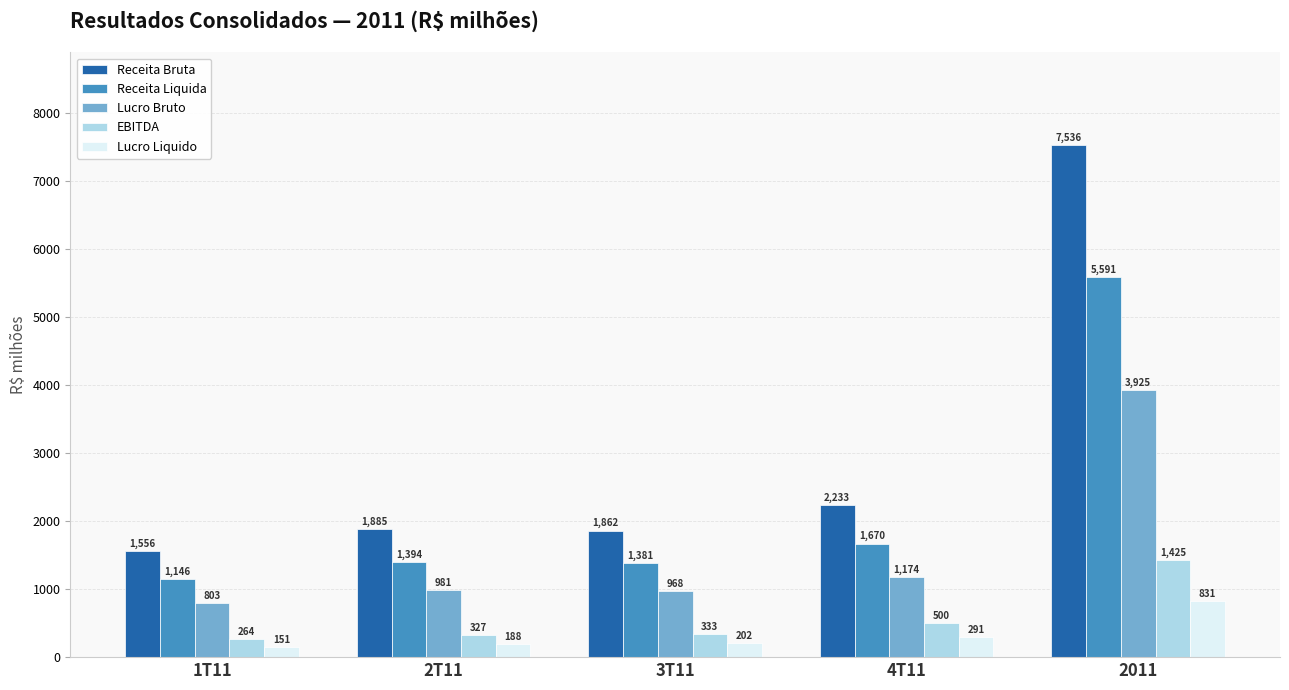

Where is Lucro Liquido nearest to the value 490?

4T11